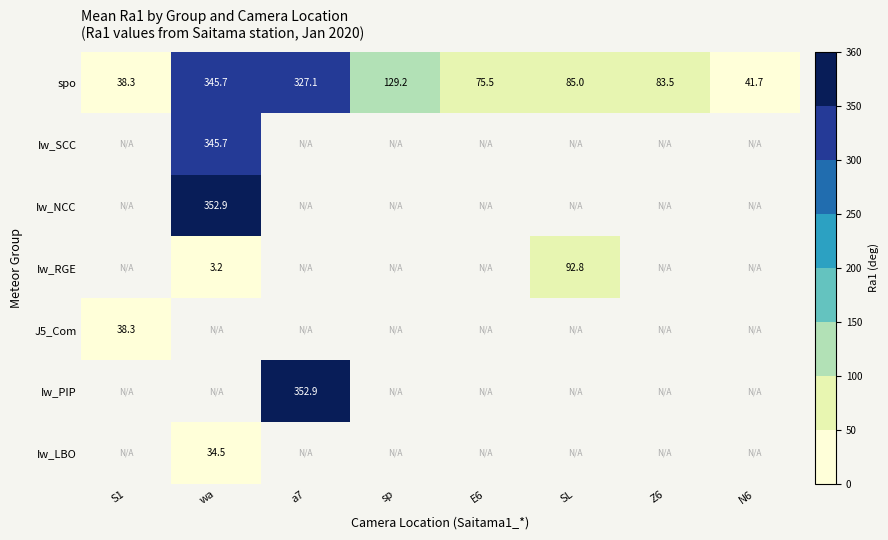

Which has a higher value, sp or SL?

sp